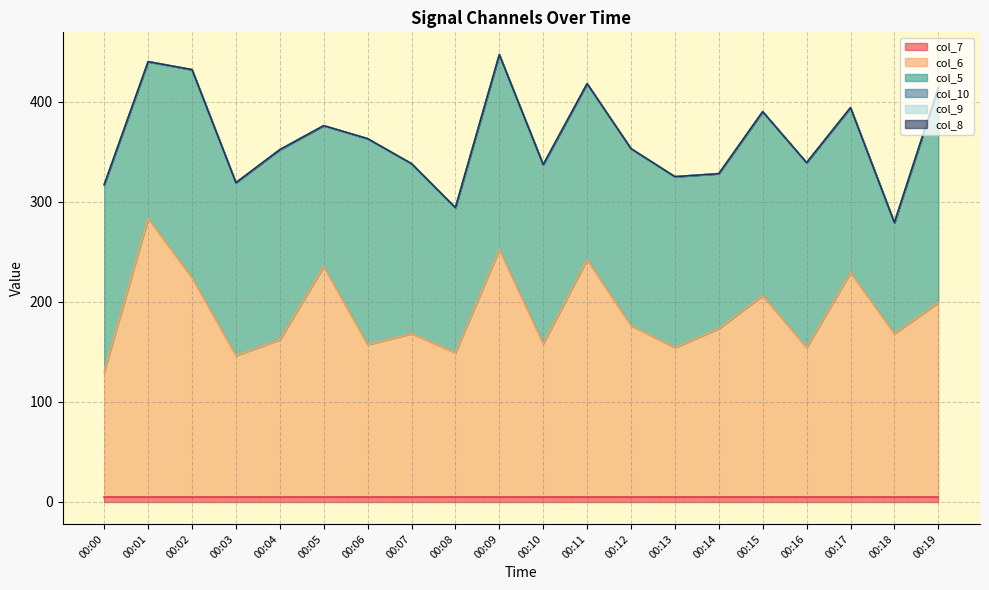

True or false: col_10 and col_9 cross at least once.

False